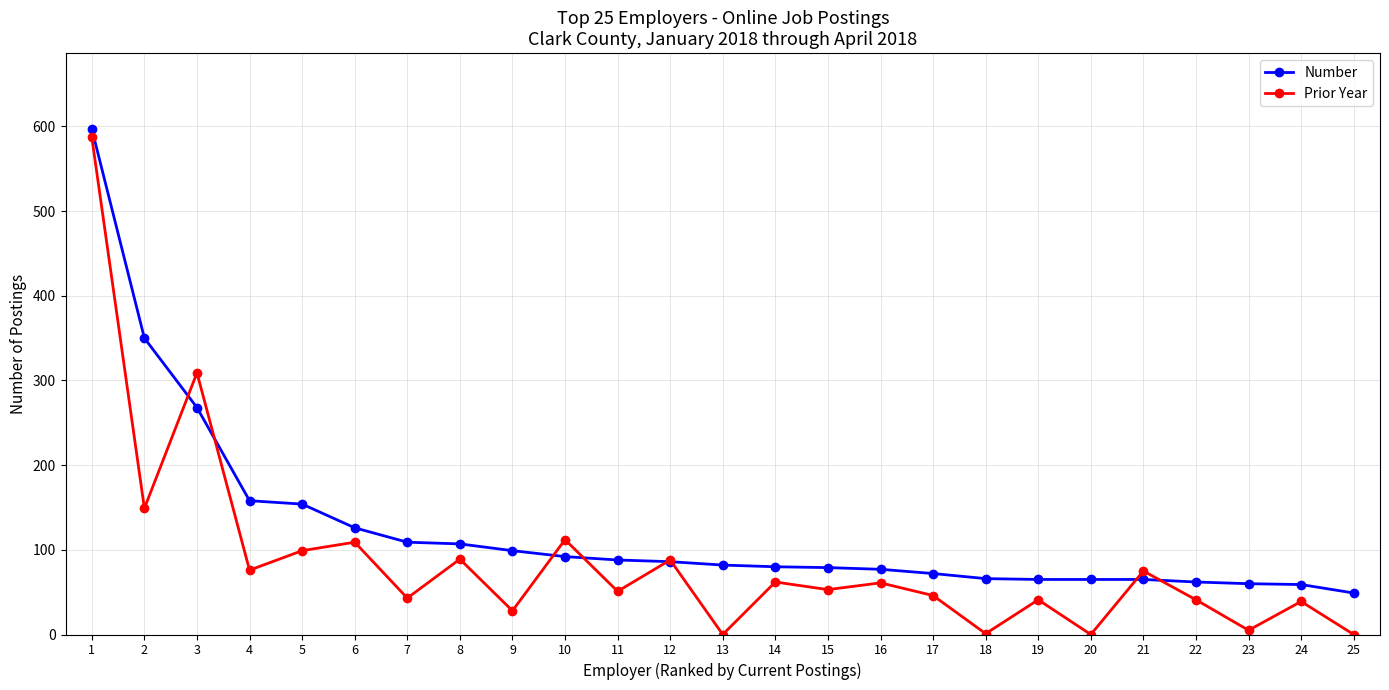

In Prior Year, how many points are lower than both neighbors (excluding endpoints)?

10